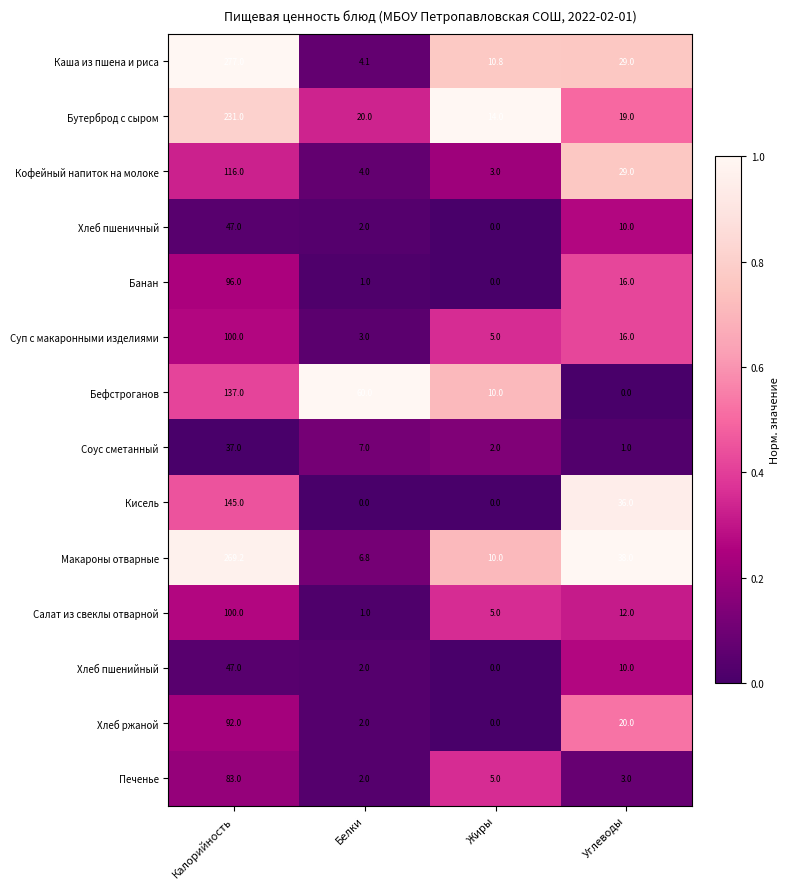

Between Белки and Жиры, which series saw the biggest shift?

Бефстроганов